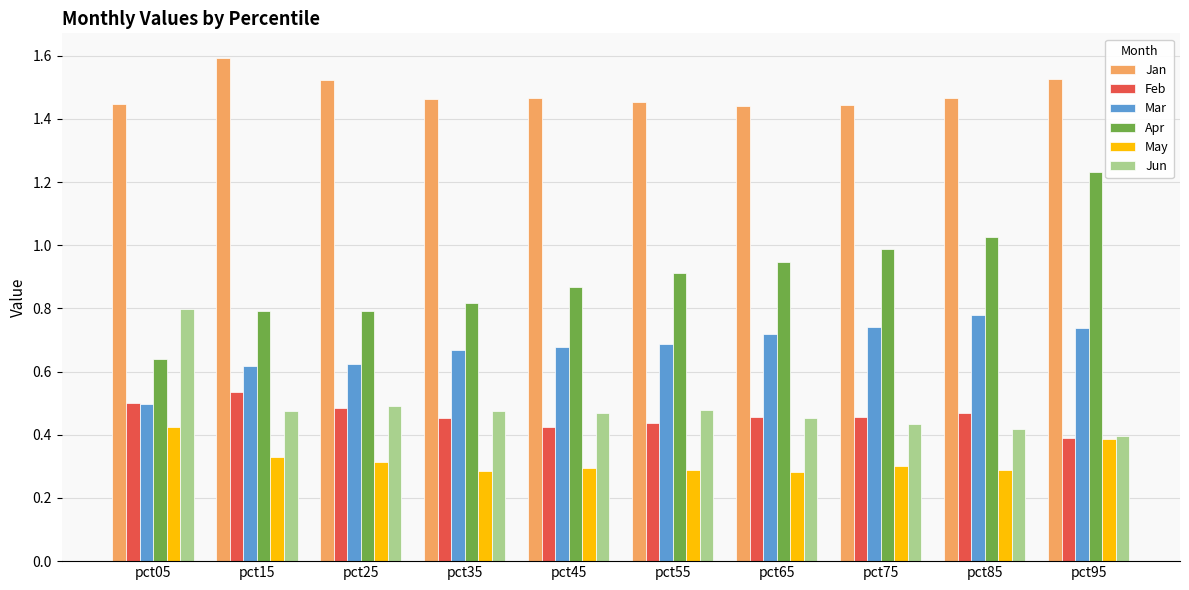

Which series changed the most between pct65 and pct85?

Apr